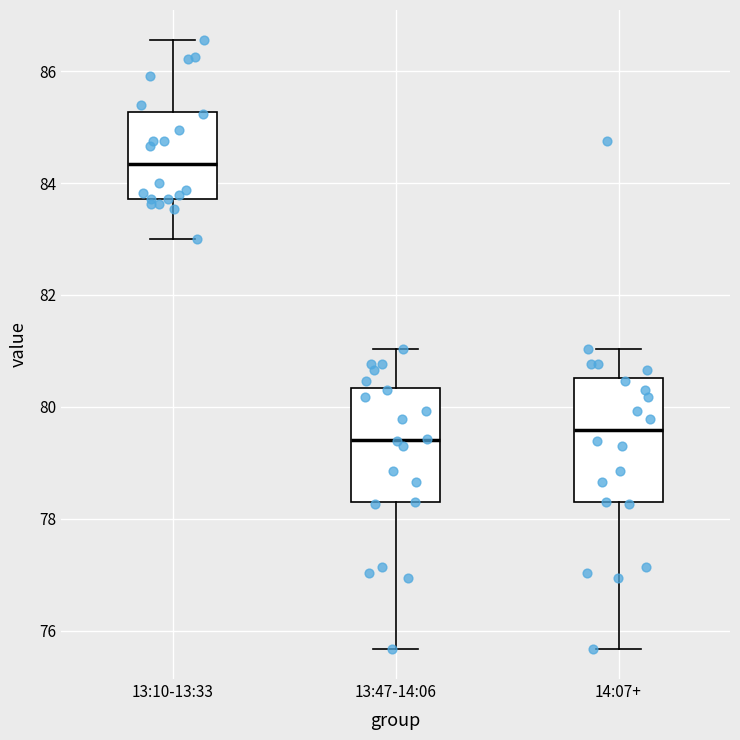

Reading left to right, transcribe this box plot: for each box, give where its median line is, the range the box spans, and where its two whiskers end, as read against the y-axis. The values are not printed on the chart, so give them approximately, as read against the axis.

13:10-13:33: median 84.4, box 83.8 to 85.2, whiskers 83.0 to 86.6
13:47-14:06: median 79.4, box 78.2 to 80.4, whiskers 75.6 to 81.0
14:07+: median 79.6, box 78.2 to 80.6, whiskers 75.6 to 81.0